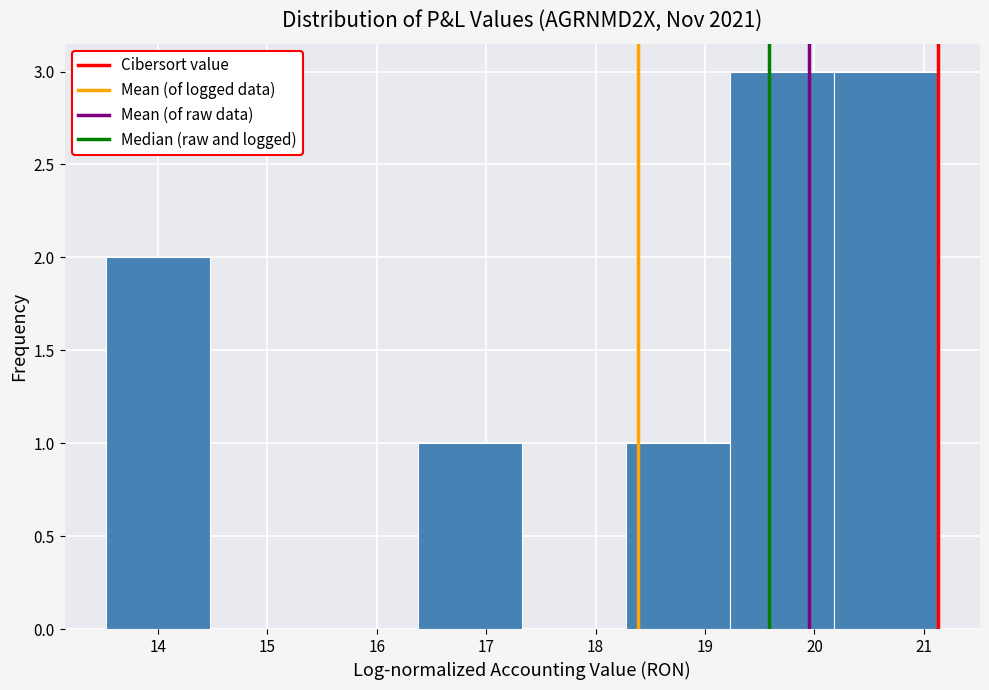

Reading left to right, transcribe this chart: for each bar, give the range it covers on the x-axis and its height. Neither the bar edges nor the heights are printed on the chart, so give them approximately, as read against the axes.

13.5 to 14.5: 2
14.5 to 15.4: 0
15.4 to 16.4: 0
16.4 to 17.3: 1
17.3 to 18.3: 0
18.3 to 19.2: 1
19.2 to 20.2: 3
20.2 to 21.1: 3